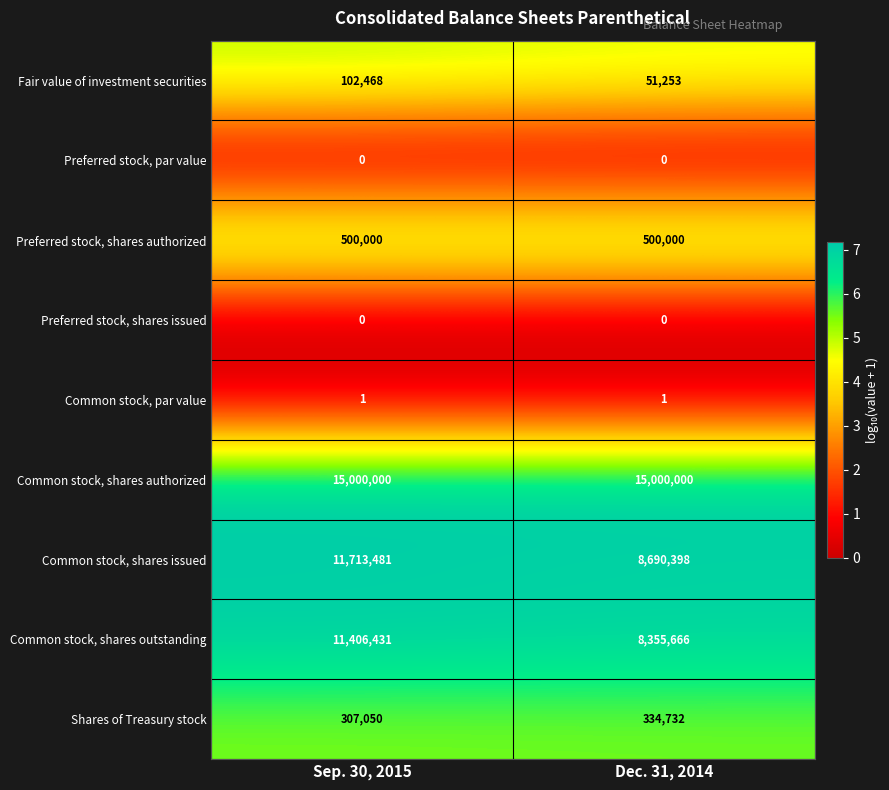

What is the maximum value for Shares of Treasury stock?

334732